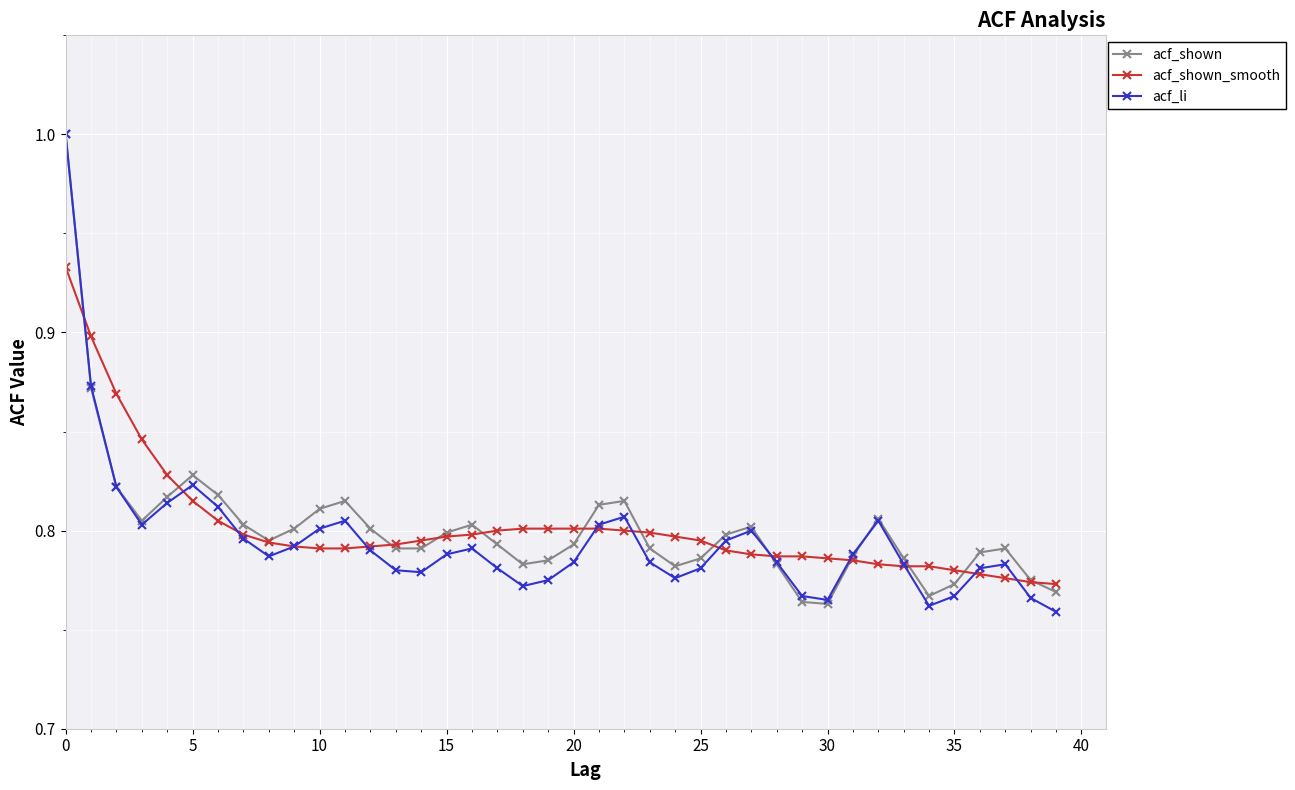

True or false: acf_shown has more than 2 points higher than both neighbors.

True